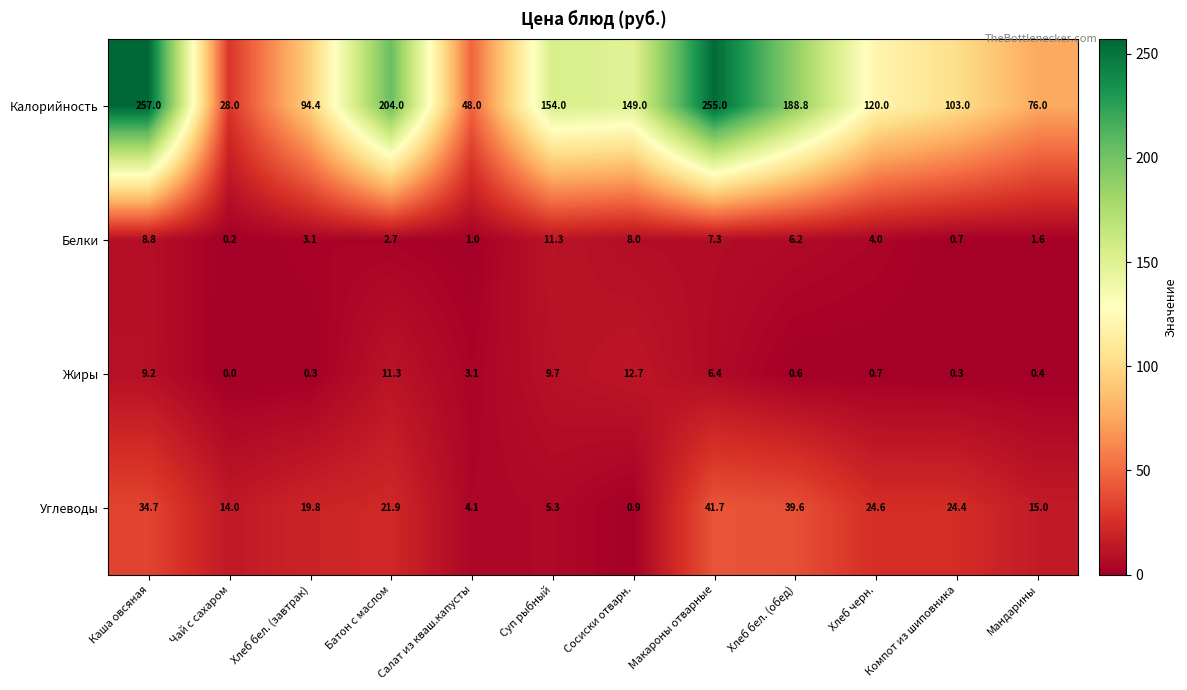

What is the total value across all series at Хлеб бел. (обед)?

235.2